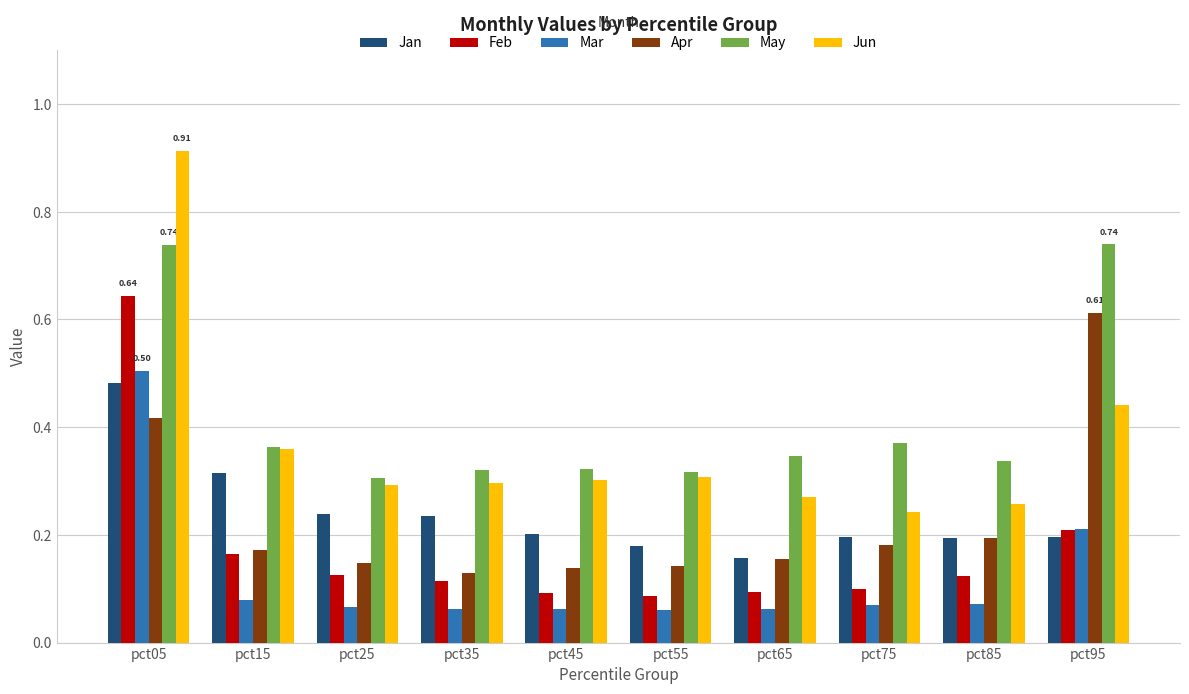

The value of Apr at pct05 is 0.2. True or false?

False